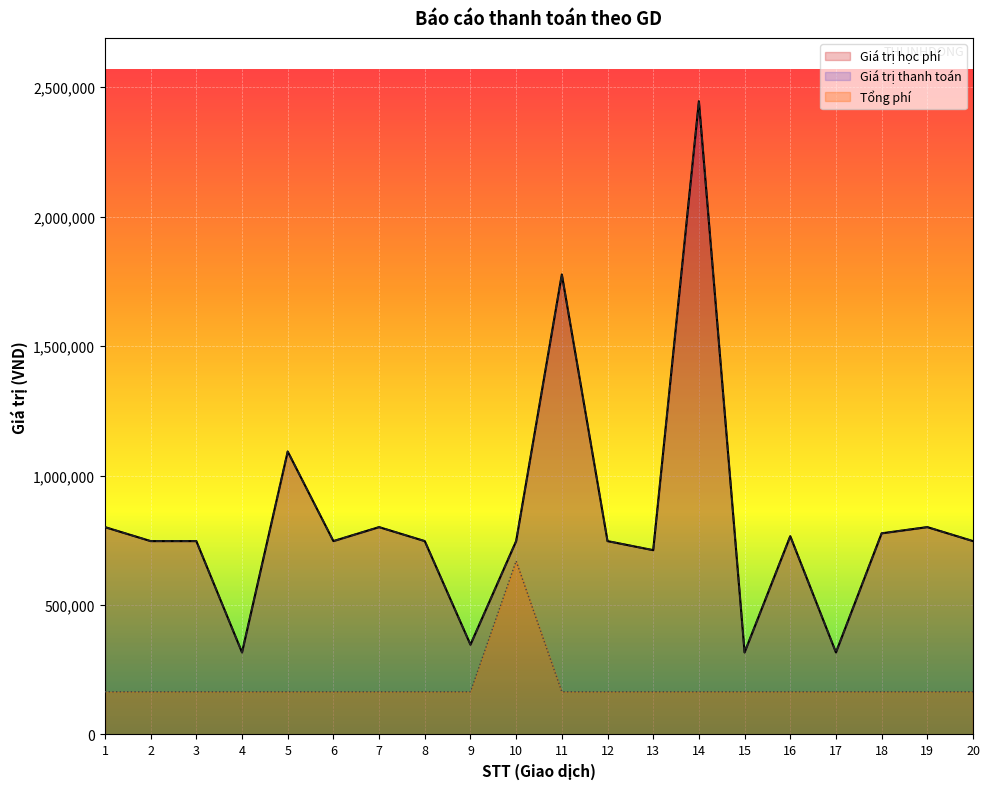

Reading left to right, extract all data points from this chart.

Giá trị học phí: 801000	747000	747000	317000	1093000	747000	801000	747000	347000	747000	1777000	747000	712000	2446000	317000	766000	317000	777000	801000	747000
Tổng phí: 165000	165000	165000	165000	165000	165000	165000	165000	165000	670250	165000	165000	165000	165000	165000	165000	165000	165000	165000	165000
Giá trị thanh toán: 801000	747000	747000	317000	1093000	747000	801000	747000	347000	747000	1777000	747000	712000	2446000	317000	766000	317000	777000	801000	747000